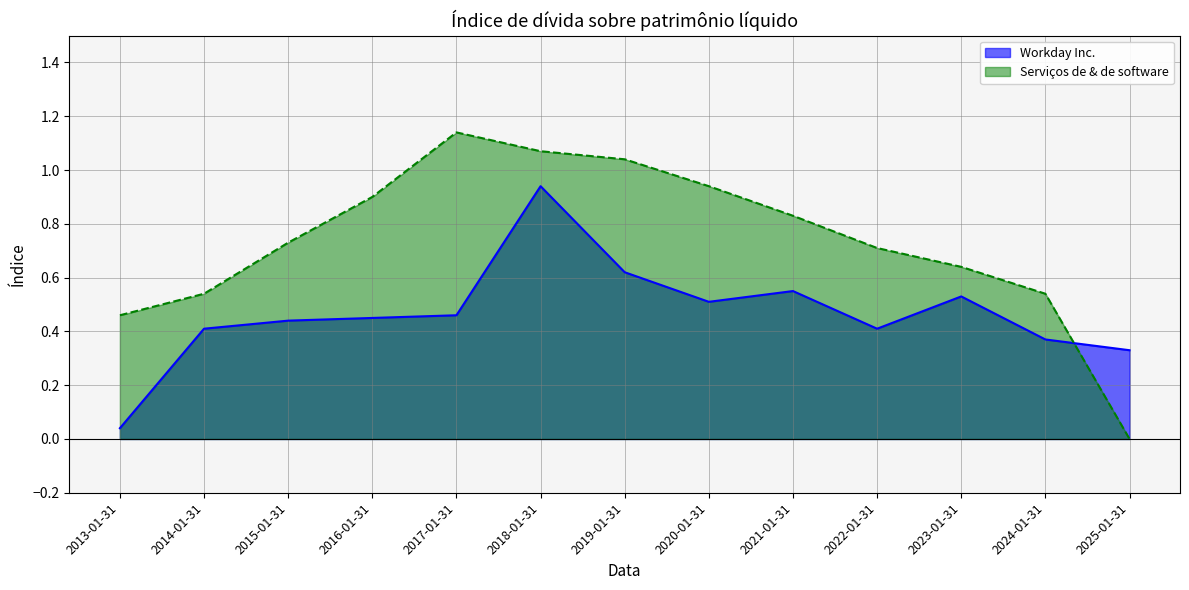

Reading left to right, extract all data points from this chart.

Workday Inc.: 2013-01-31=0.0	2014-01-31=0.4	2015-01-31=0.4	2016-01-31=0.5	2017-01-31=0.5	2018-01-31=0.9	2019-01-31=0.6	2020-01-31=0.5	2021-01-31=0.6	2022-01-31=0.4	2023-01-31=0.5	2024-01-31=0.4	2025-01-31=0.3
Serviços de & de software: 2013-01-31=0.5	2014-01-31=0.5	2015-01-31=0.7	2016-01-31=0.9	2017-01-31=1.1	2018-01-31=1.1	2019-01-31=1.0	2020-01-31=0.9	2021-01-31=0.8	2022-01-31=0.7	2023-01-31=0.6	2024-01-31=0.5	2025-01-31=0.0